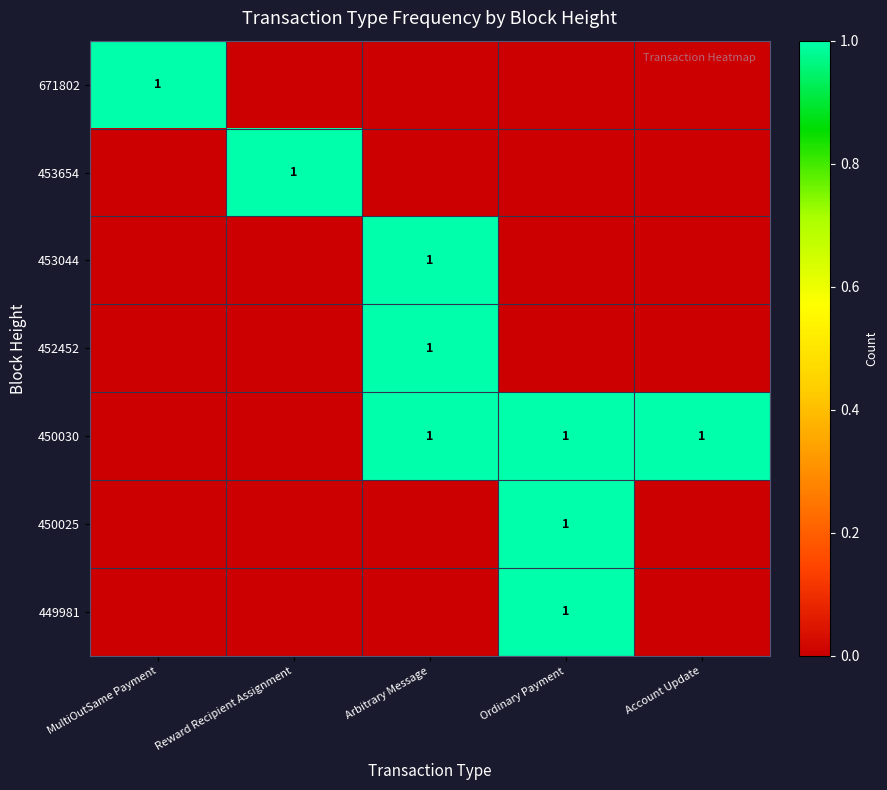

Is it true that 450030 equals 1 at Account Update?

True